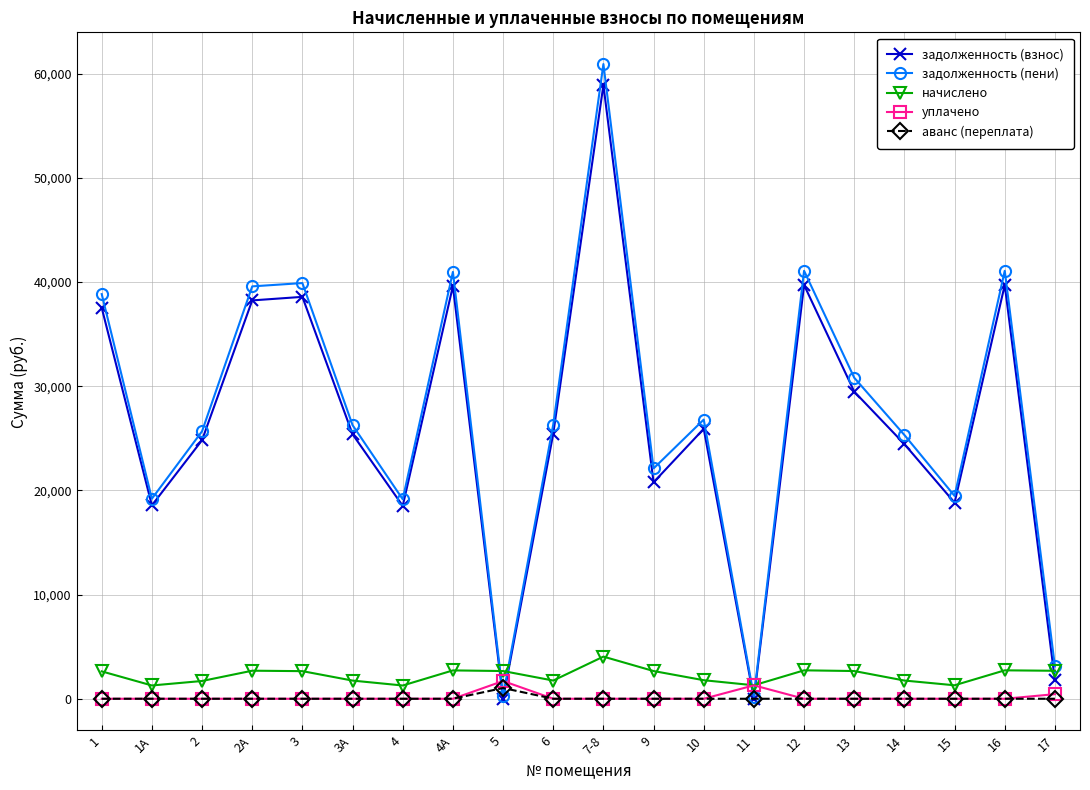

What is the value of the задолженность (взнос) point at the 19th from the left?

39711.7